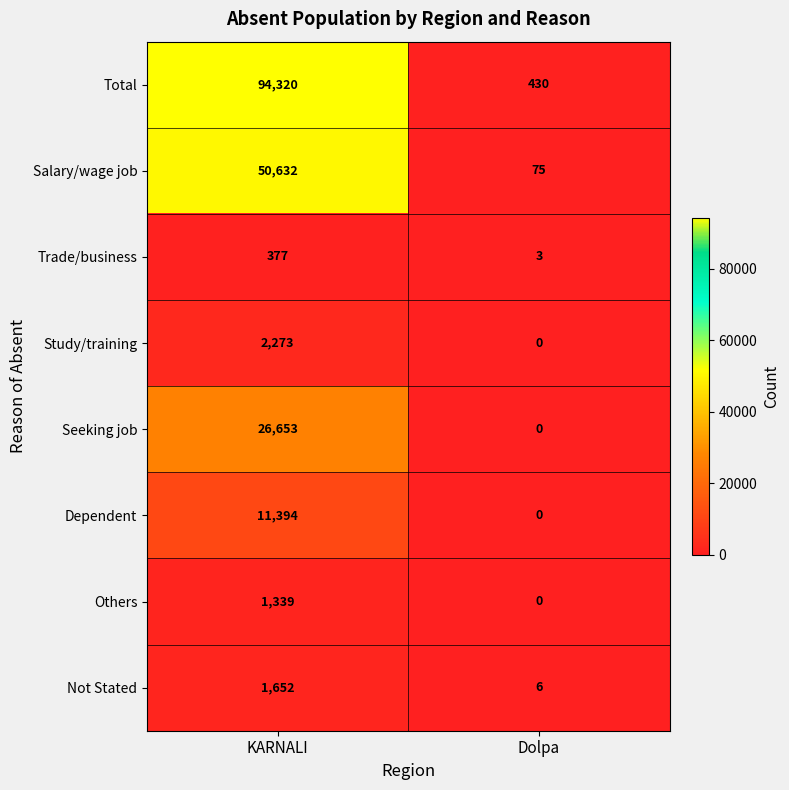

What is the difference between the maximum and minimum values in the Seeking job series?

26653